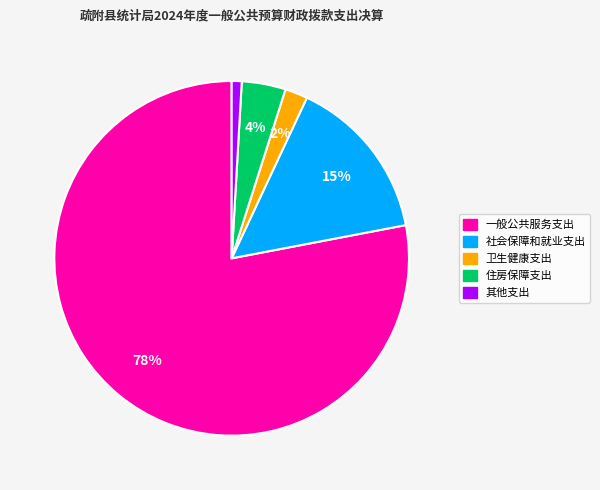

Rank the categories by value from lowest to highest.

其他支出, 卫生健康支出, 住房保障支出, 社会保障和就业支出, 一般公共服务支出